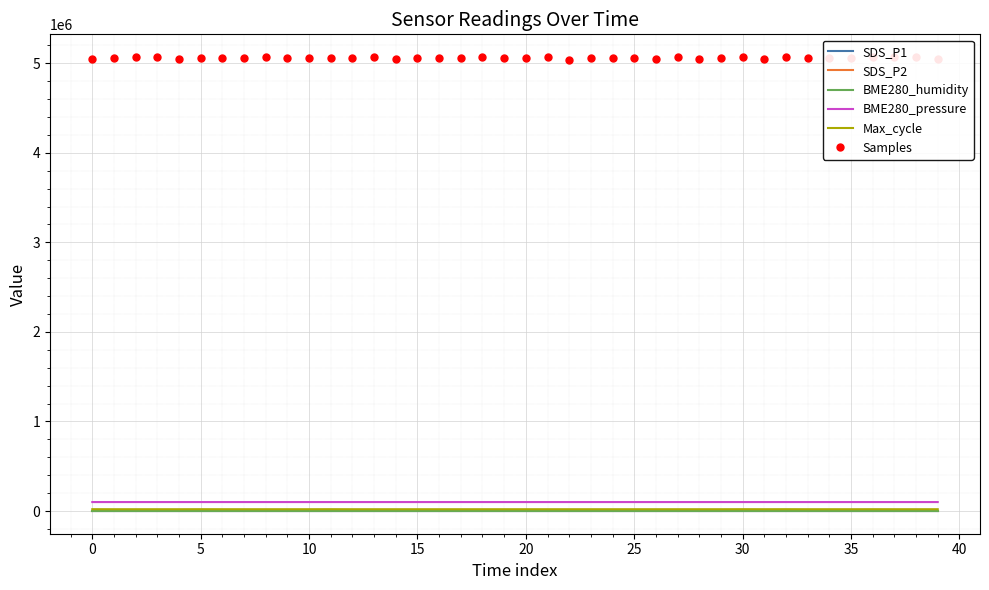

Which label corresponds to the largest value in the chart?

37